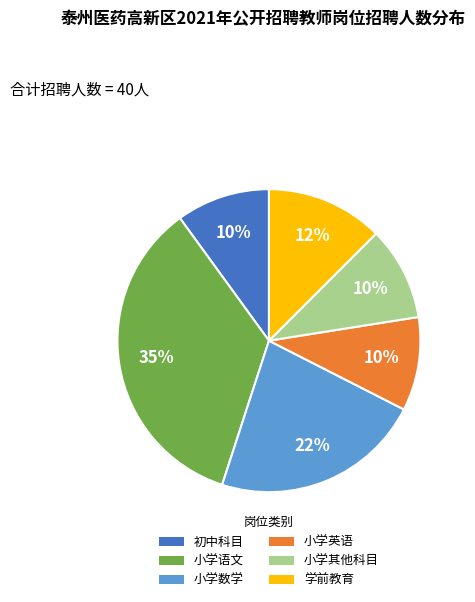

Which slice is the largest?

小学语文